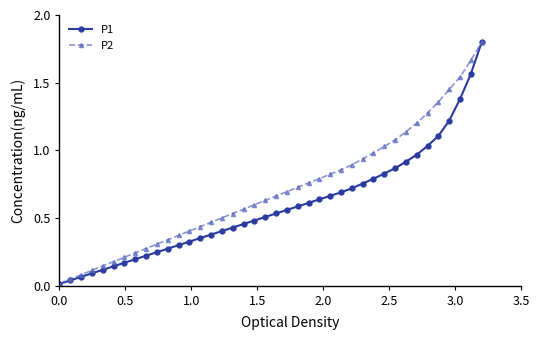

Which series has the largest range (max minus min)?

P1